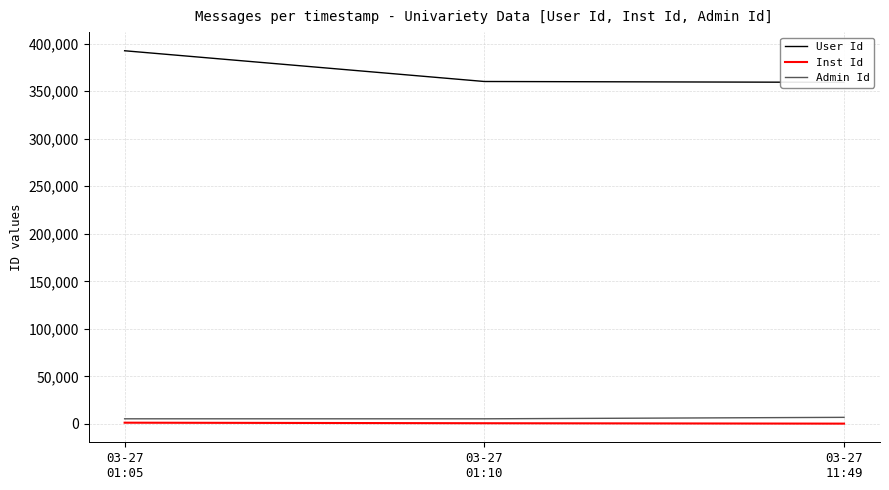

Reading right to left, what are all the values shown in this chart?

User Id: 359249	360127	392453
Inst Id: 329	755	1323
Admin Id: 6940	5405	5405